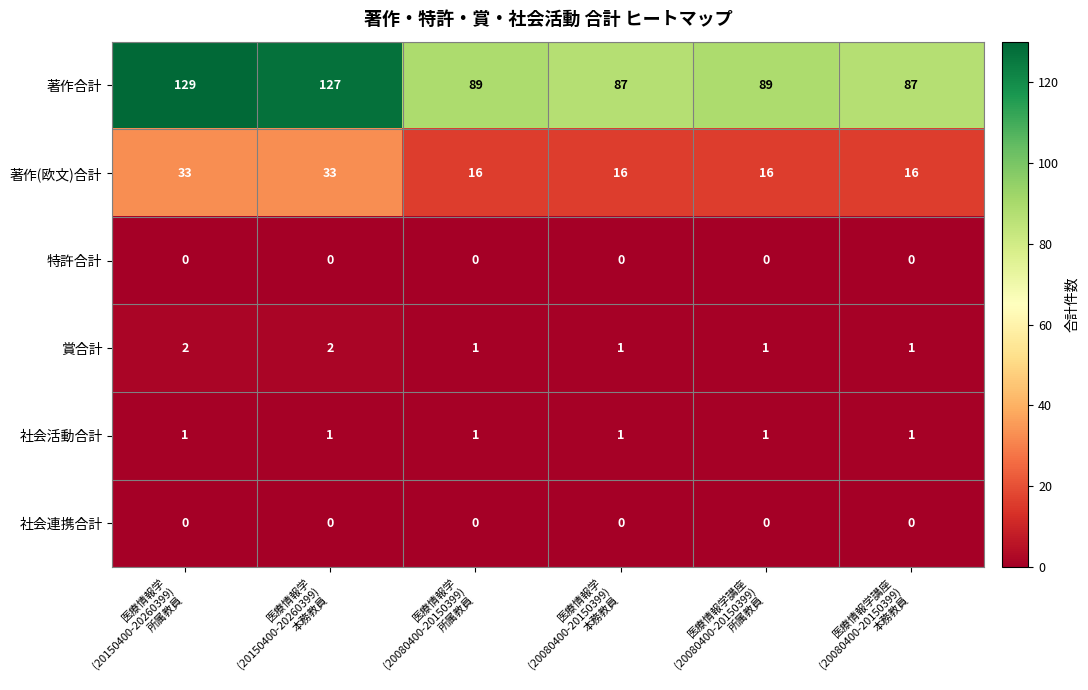

Count the 著作(欧文)合計 values in the range 16 to 33.

6